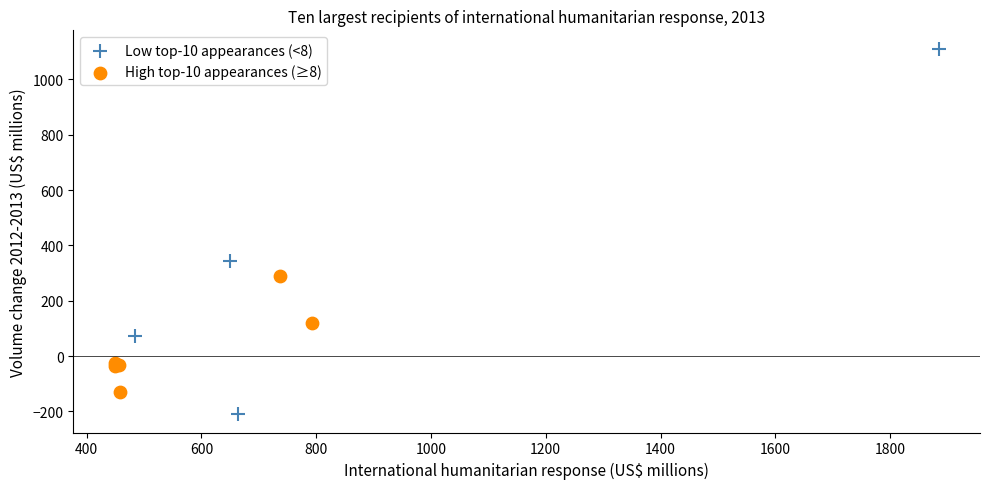

Which series contains the lowest Y value?

Low top-10 appearances (<8)